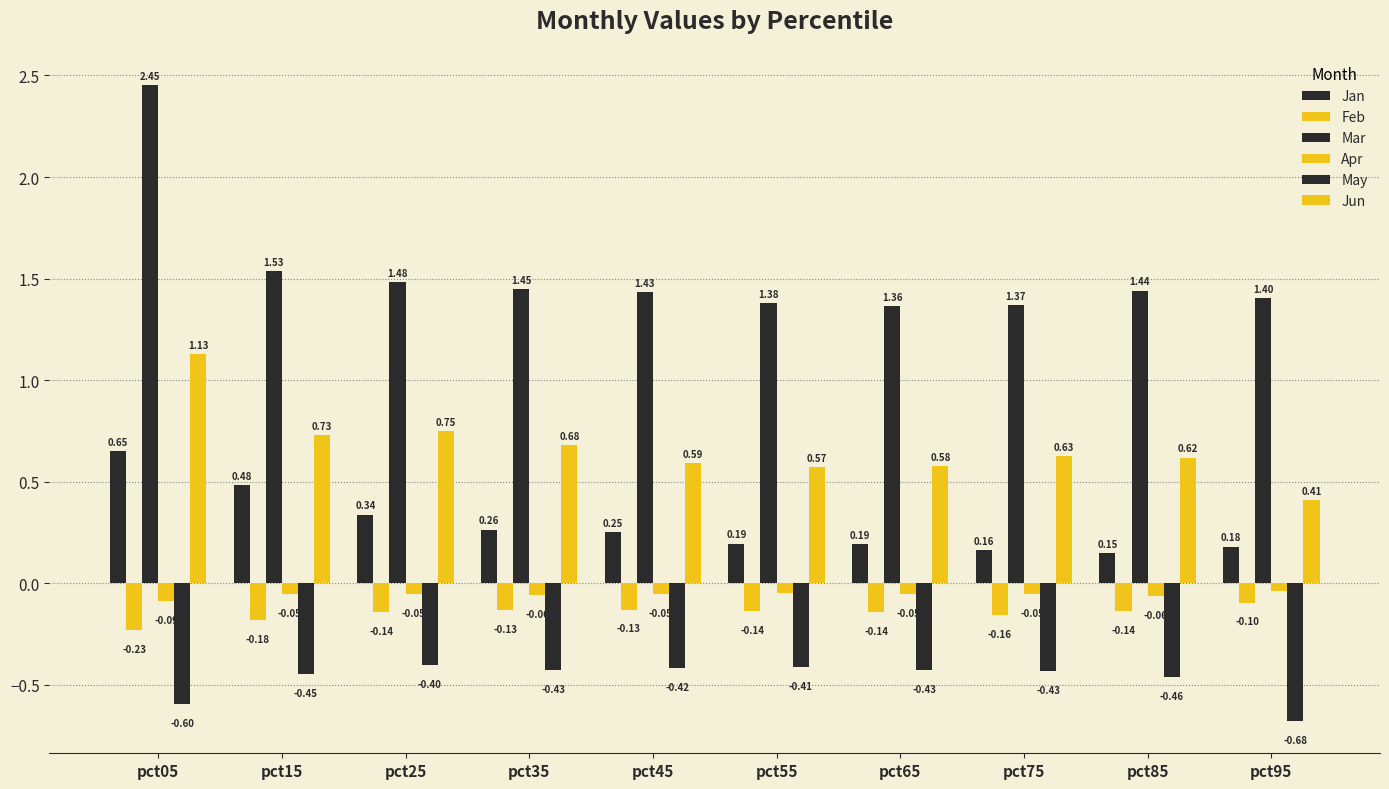

Which label corresponds to the smallest value in the chart?

pct95